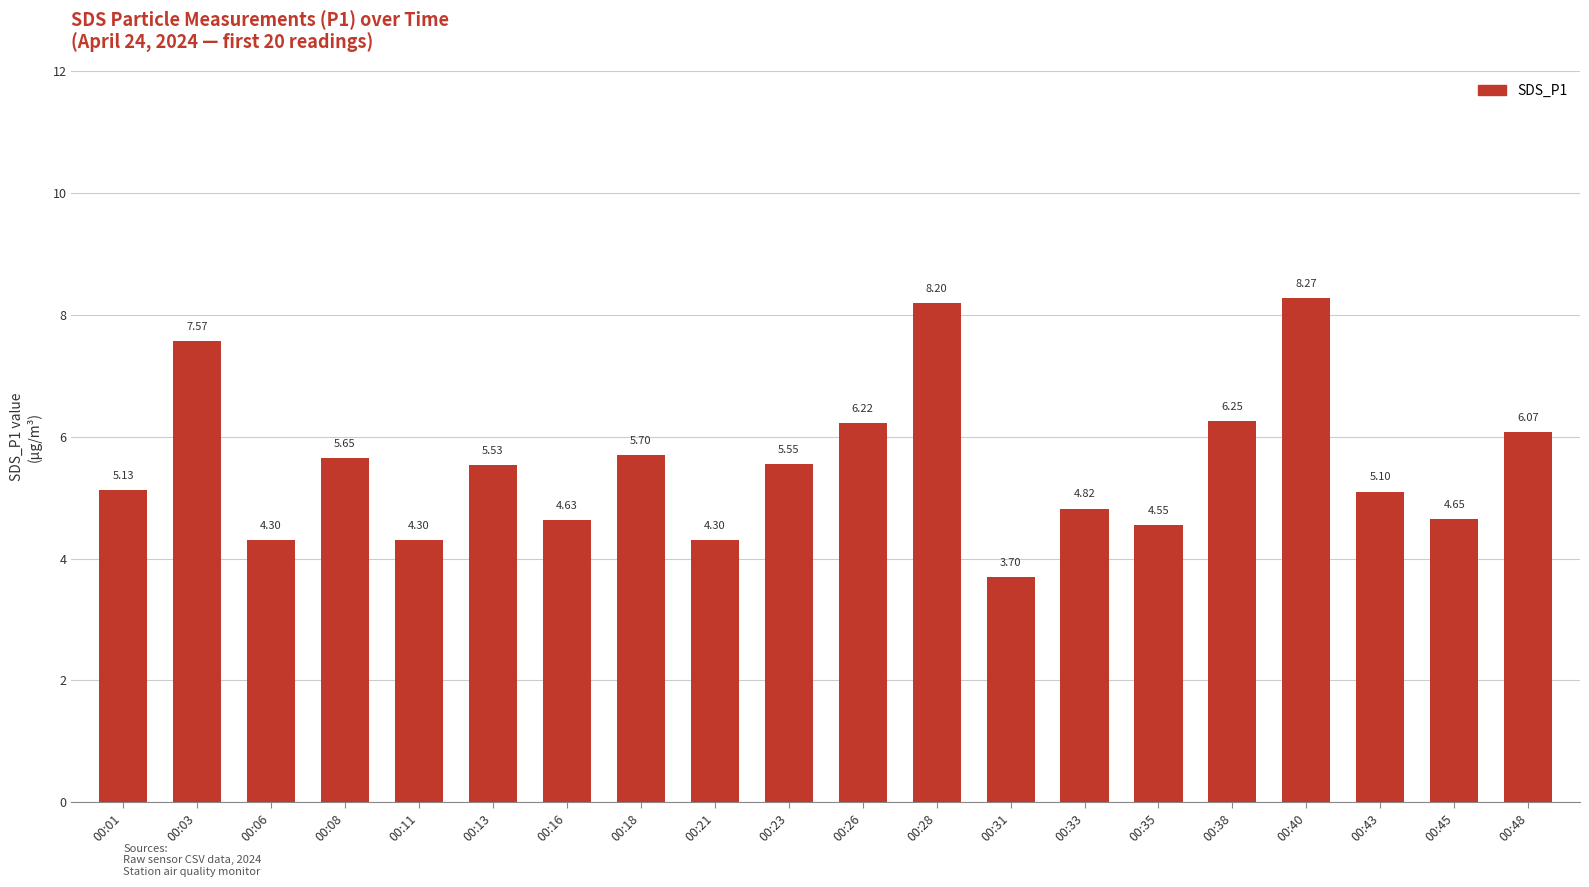

Approximately how many times larger is the value at 00:01 compared to 00:33?

1.1